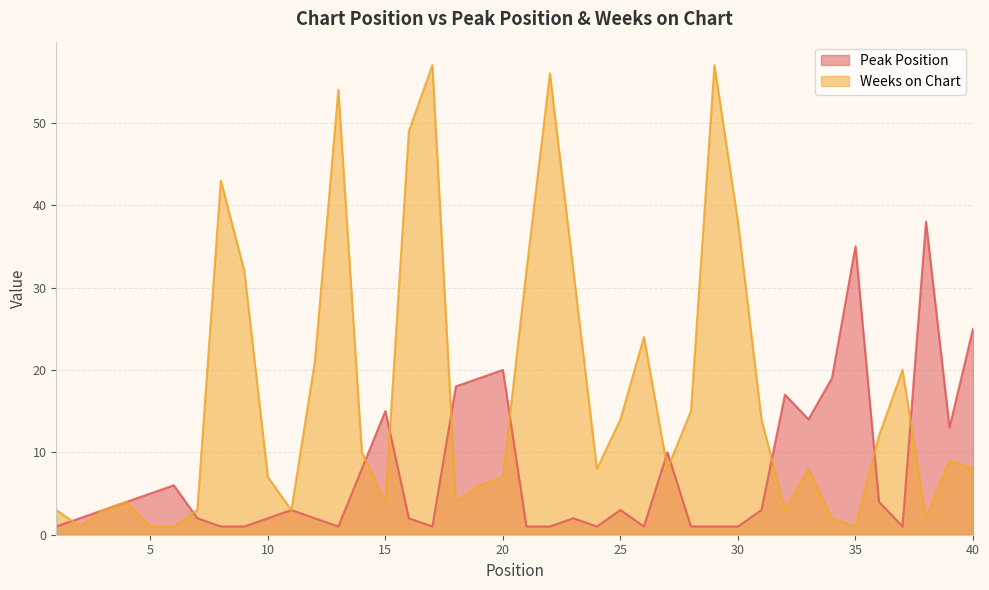

How many lines are shown in the chart?

2